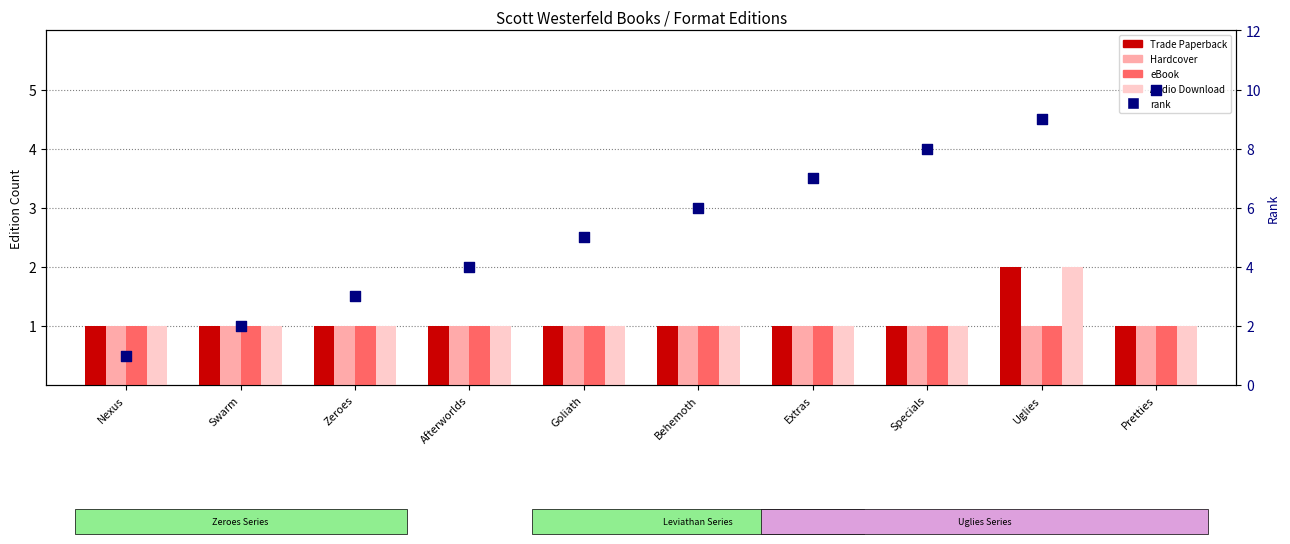

Is the value of Audio Download at Afterworlds greater than the value of eBook at Afterworlds?

No